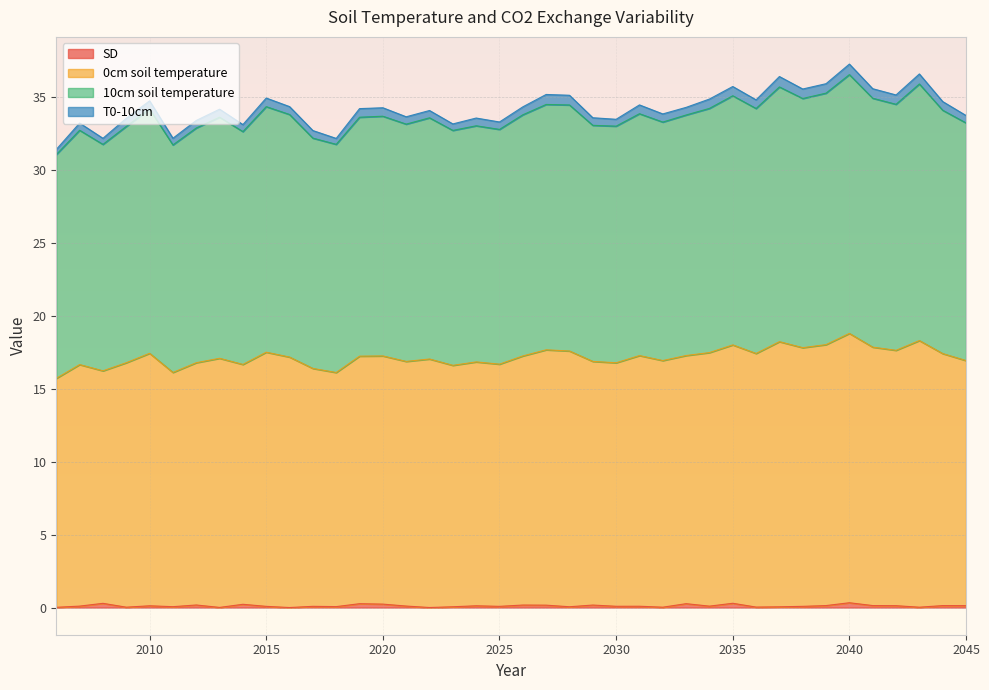

How many values in the 10cm soil temperature series are below 33?

11